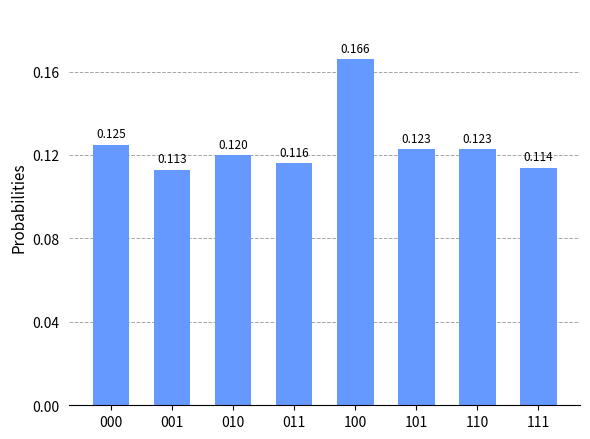

Reading right to left, what are all the values shown in this chart?

111=0.1	110=0.1	101=0.1	100=0.2	011=0.1	010=0.1	001=0.1	000=0.1